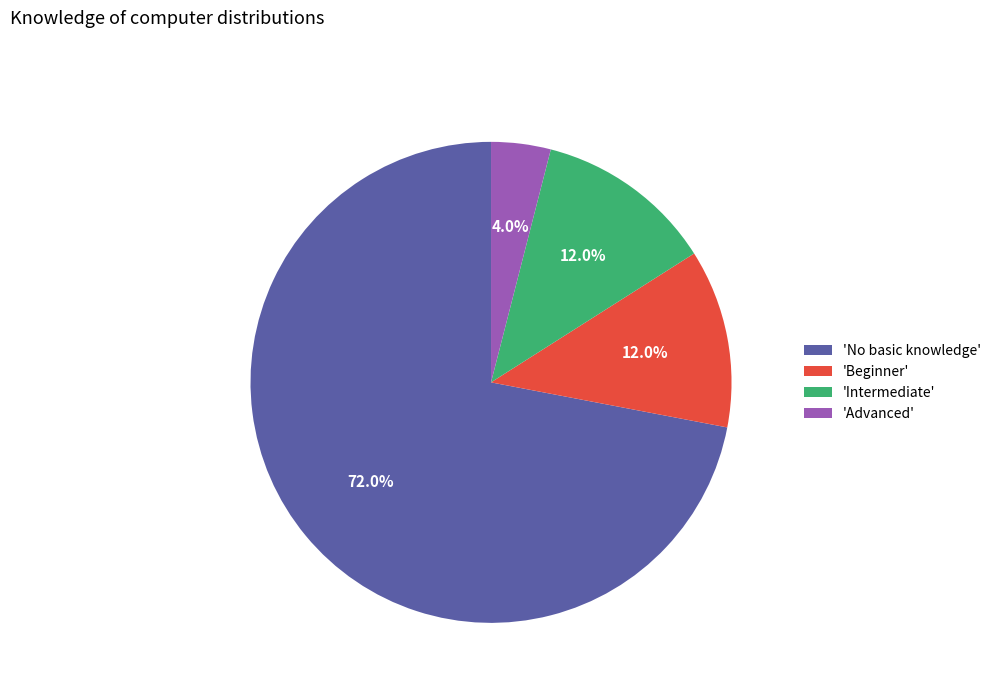

What is the ratio of the value at 'No basic knowledge' to the value at 'Beginner'?

6.0